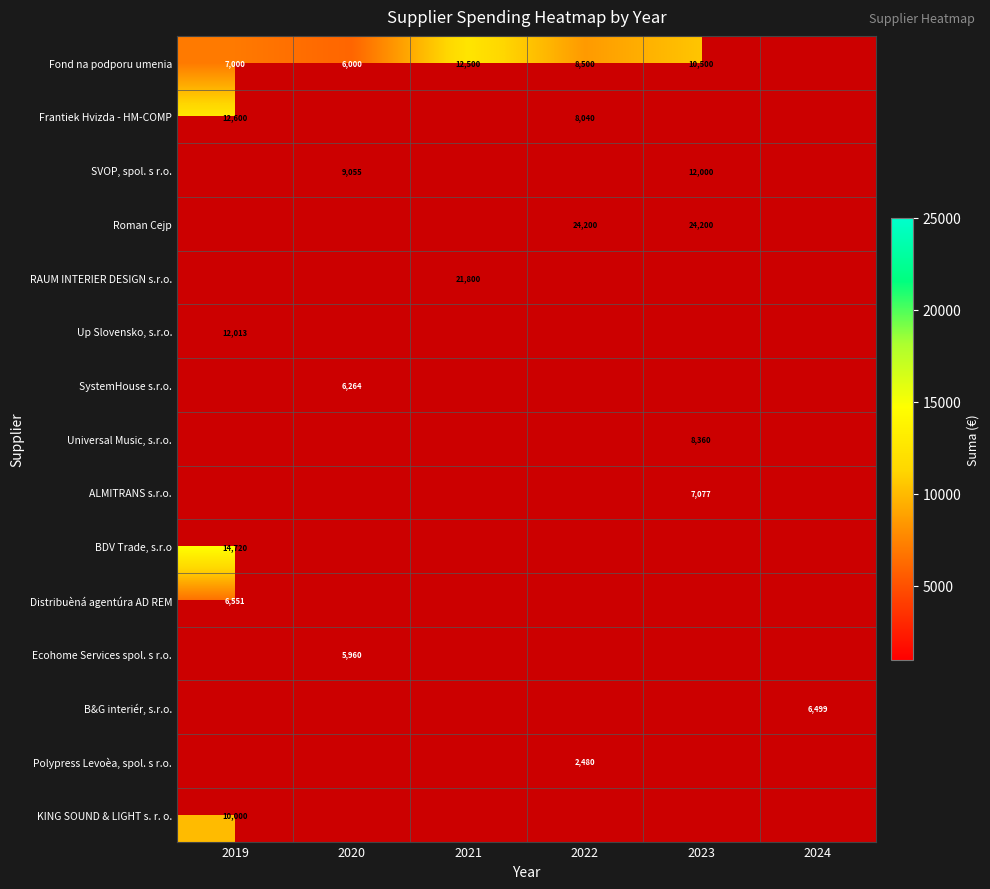

True or false: Polypress Levoèa, spol. s r.o. has a value of 2480 at 2022.

True